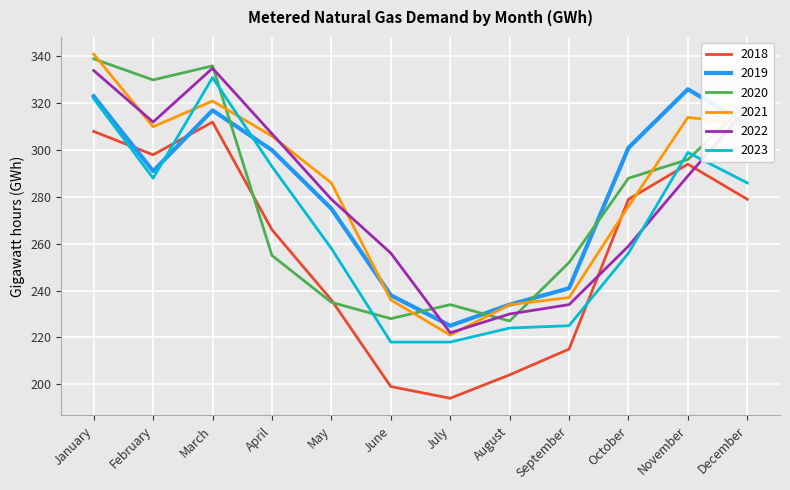

The 2018 series shows 279 at December. True or false?

True